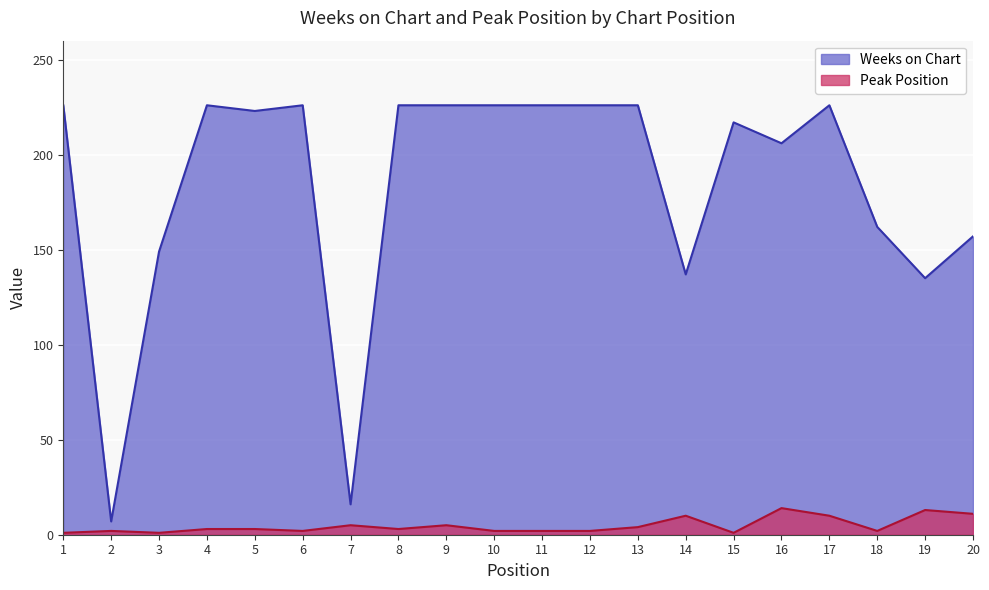

True or false: Peak Position and Weeks on Chart cross at least once.

False